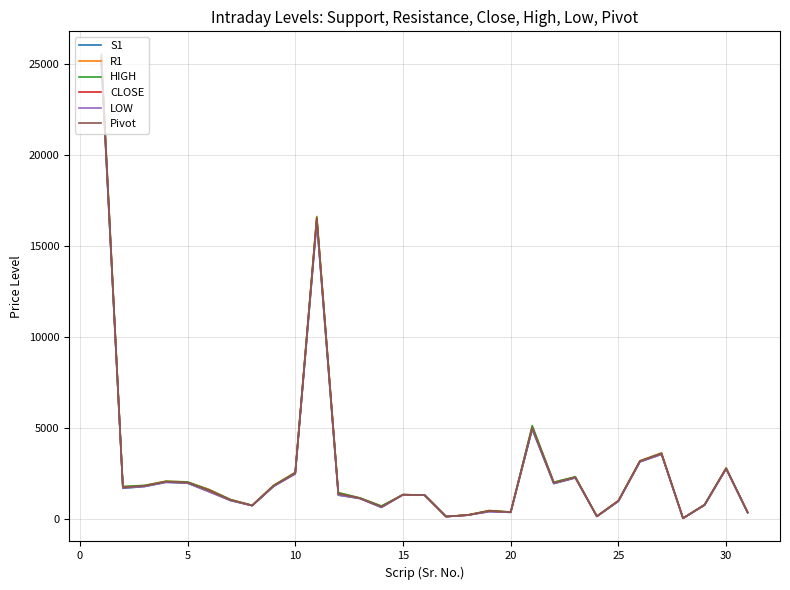

Which series has the widest spread of values?

HIGH